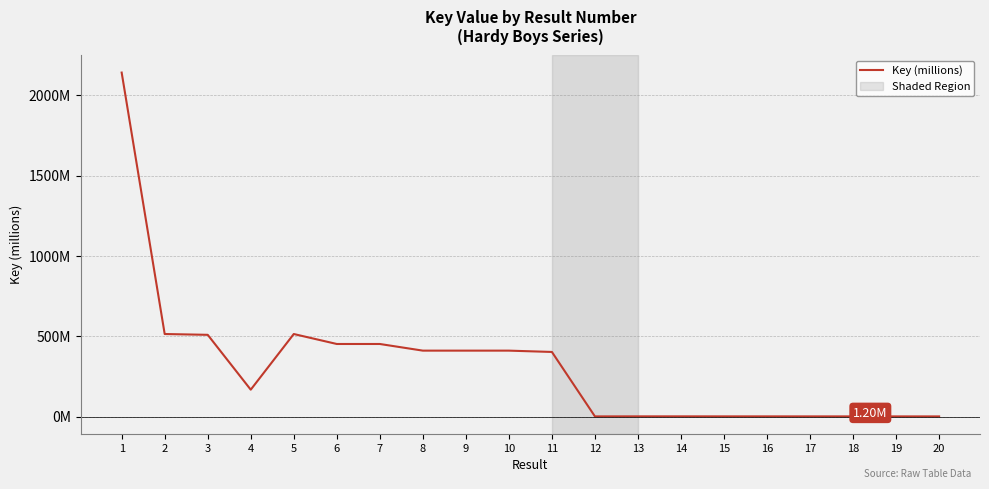

Rank the categories by value from highest to lowest.

1, 2, 5, 3, 6, 7, 8, 9, 10, 11, 4, 14, 13, 15, 16, 17, 12, 18, 19, 20